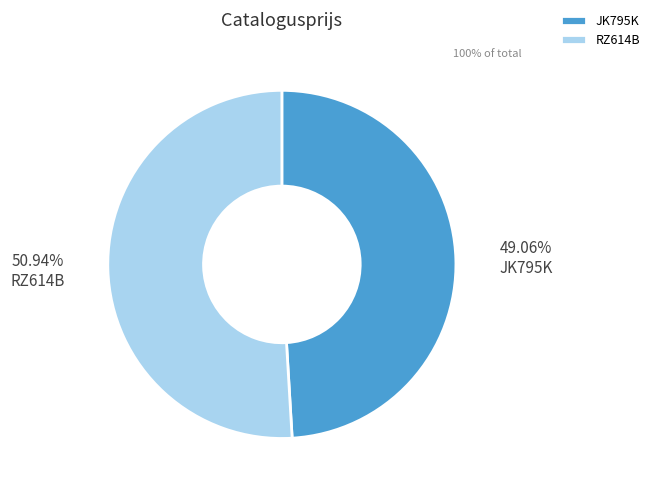

Which slice is the smallest?

JK795K